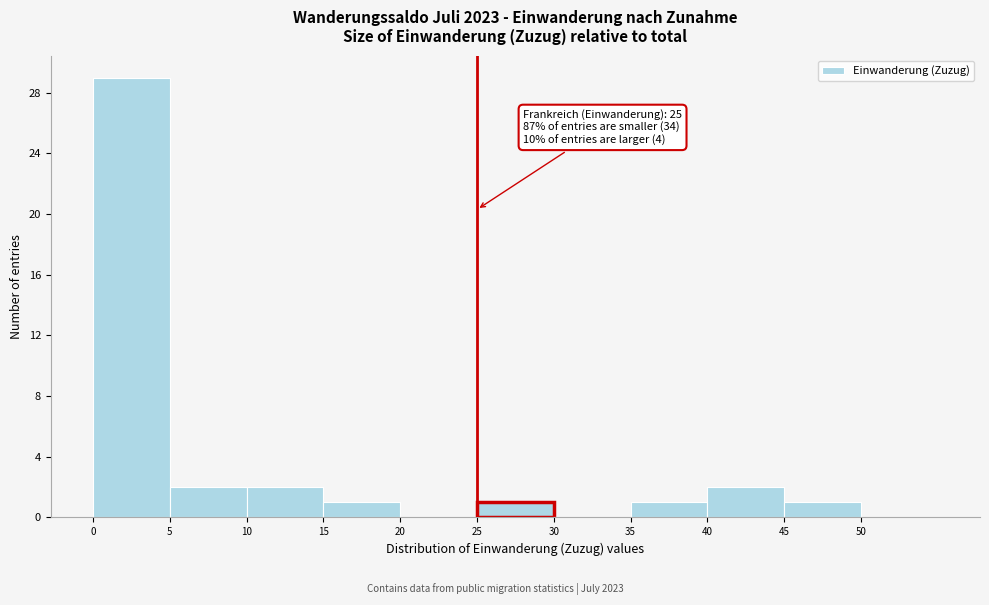

Which range on the x-axis has the tallest bar?

0 to 5